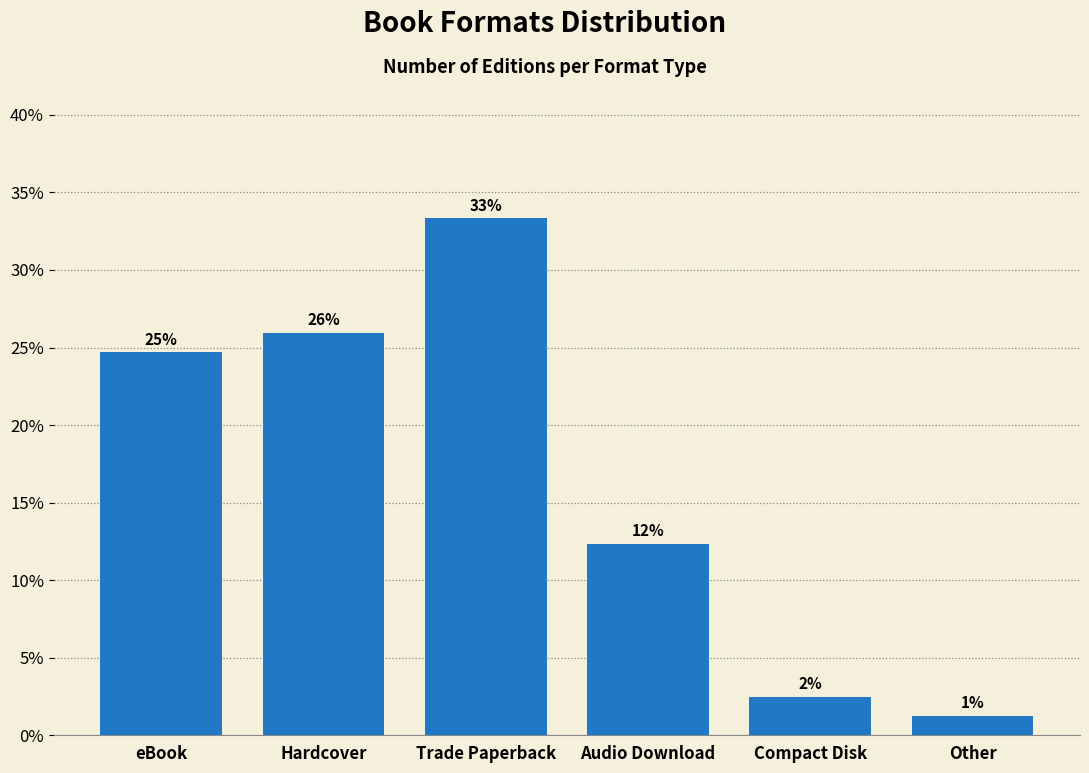

Does the chart contain any negative values?

No